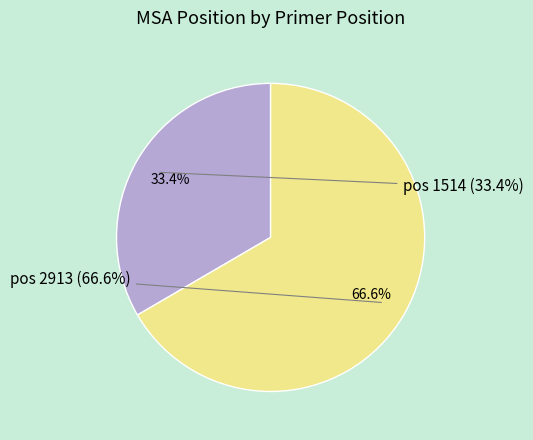

Which has a higher value, 2913 or 1514?

2913